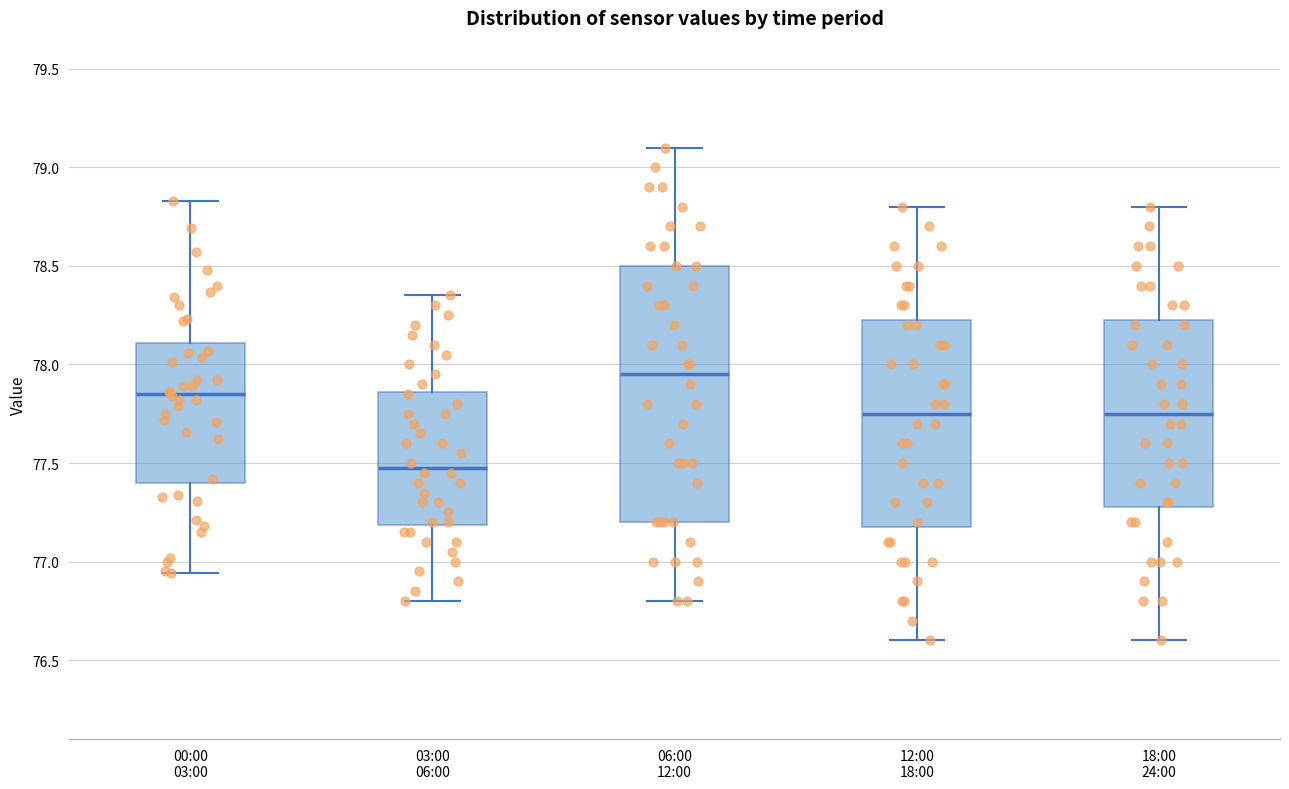

Reading left to right, read every box against the y-axis: the position of its median line, the range the box covers, and the ends of its whiskers. The values are not printed on the chart, so give them approximately, as read against the axis.

00:00 03:00: median 77.85, box 77.40 to 78.10, whiskers 76.95 to 78.85
03:00 06:00: median 77.50, box 77.20 to 77.85, whiskers 76.80 to 78.35
06:00 12:00: median 77.95, box 77.20 to 78.50, whiskers 76.80 to 79.10
12:00 18:00: median 77.75, box 77.20 to 78.25, whiskers 76.60 to 78.80
18:00 24:00: median 77.75, box 77.30 to 78.25, whiskers 76.60 to 78.80